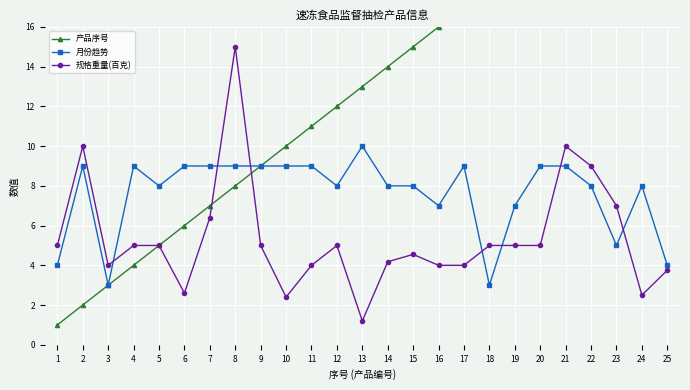

At 4, list the series in order from largest to smallest.

月份趋势, 规格重量(百克), 产品序号